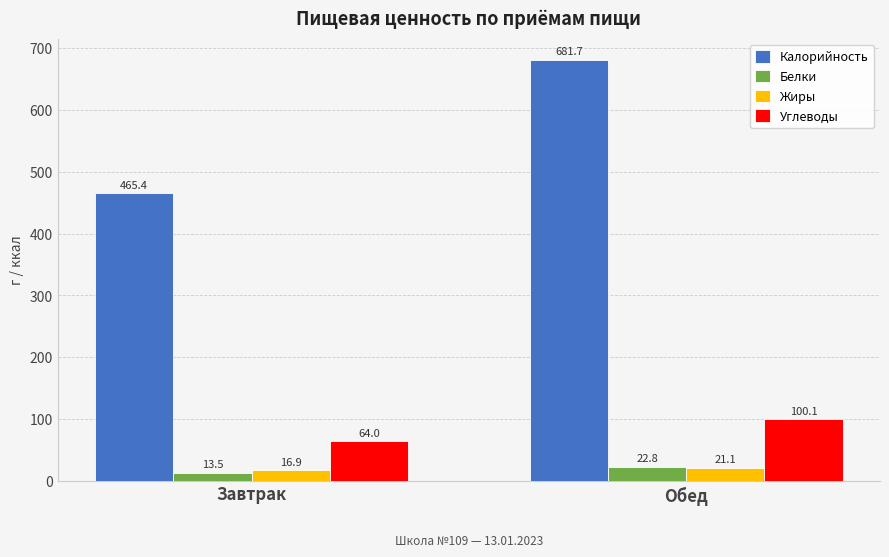

What is the difference between the maximum and minimum values in the Калорийность series?

216.3